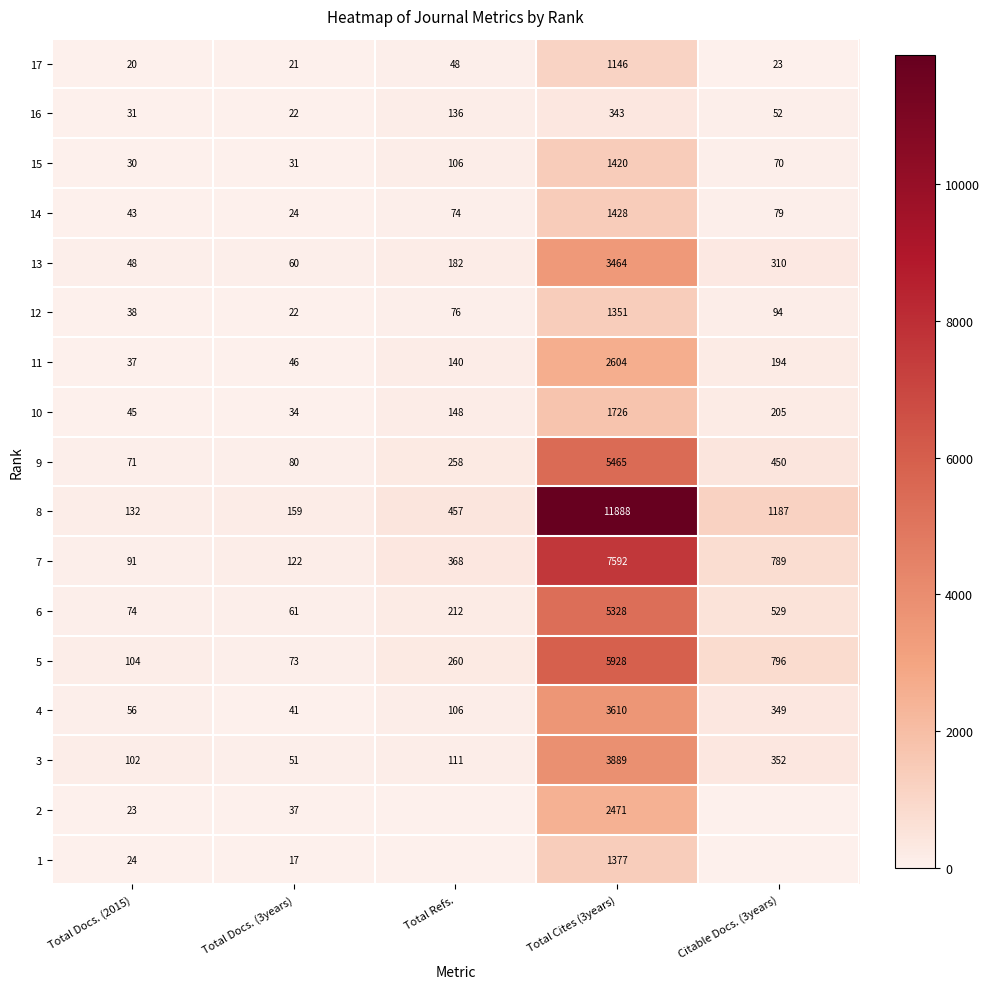

What is the total value across all series at Total Docs. (2015)?

969